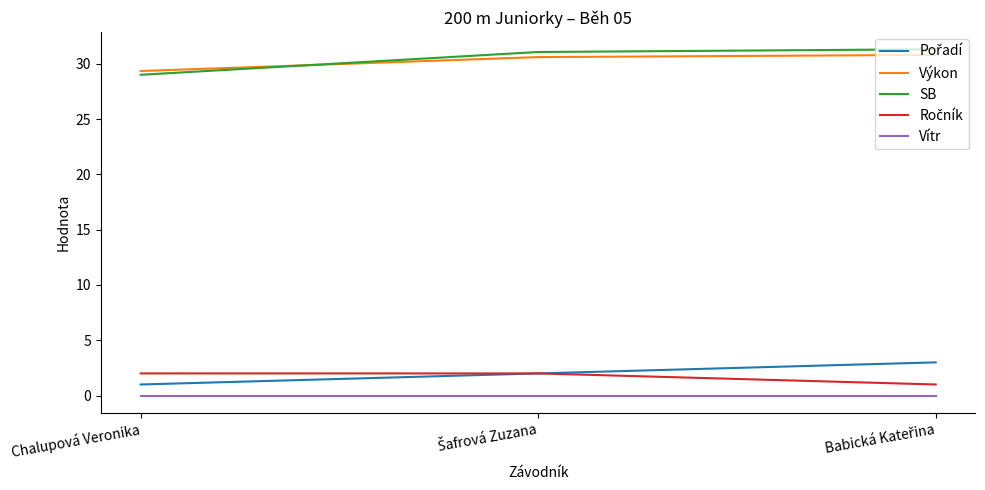

Count the number of categories in the chart.

3